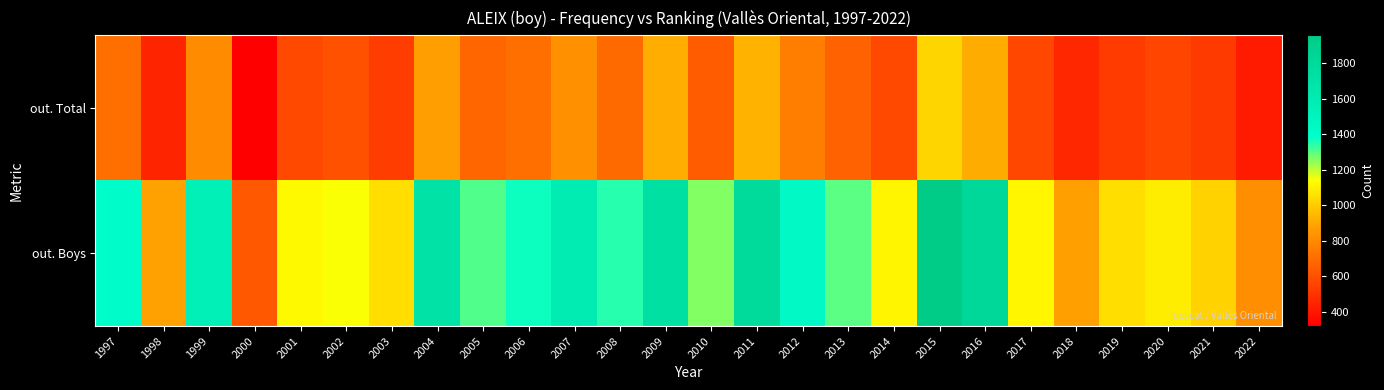

Which series has the largest range (max minus min)?

out. Boys